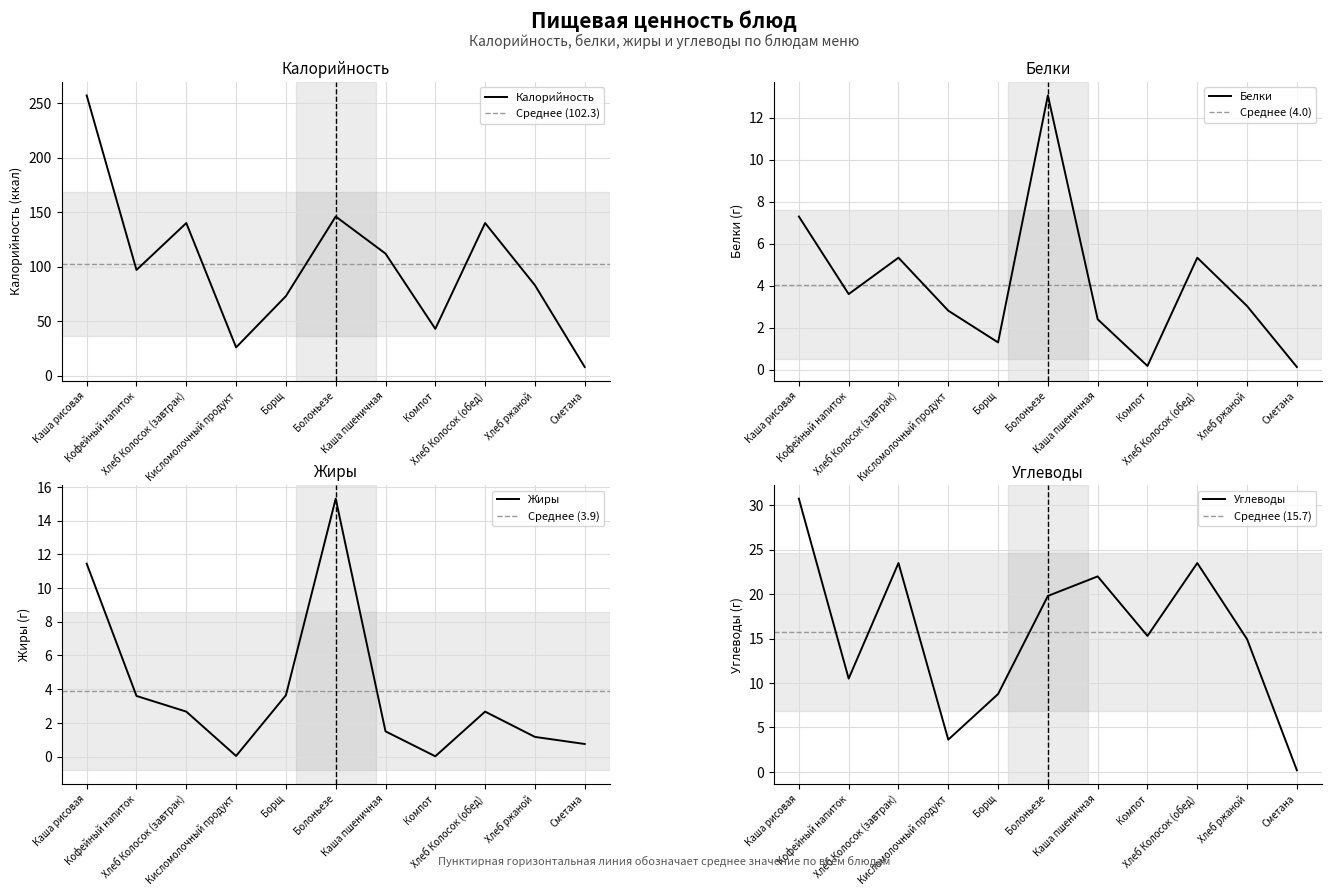

What is the value of the Калорийность point at the 8th from the left?

43.0